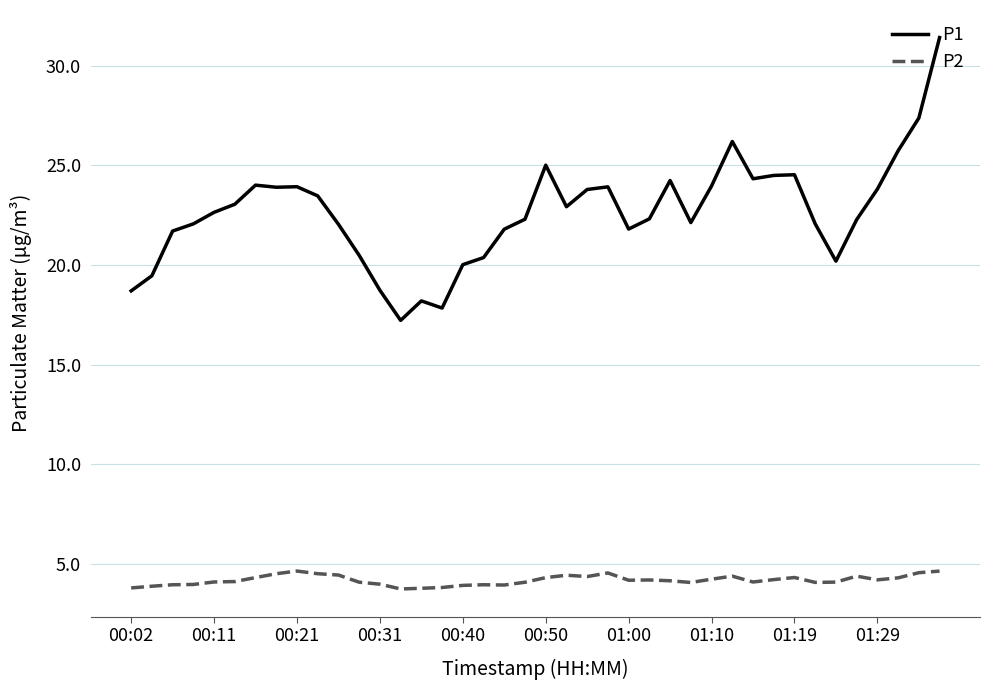

What is the difference between the maximum and minimum values in the P1 series?

14.2